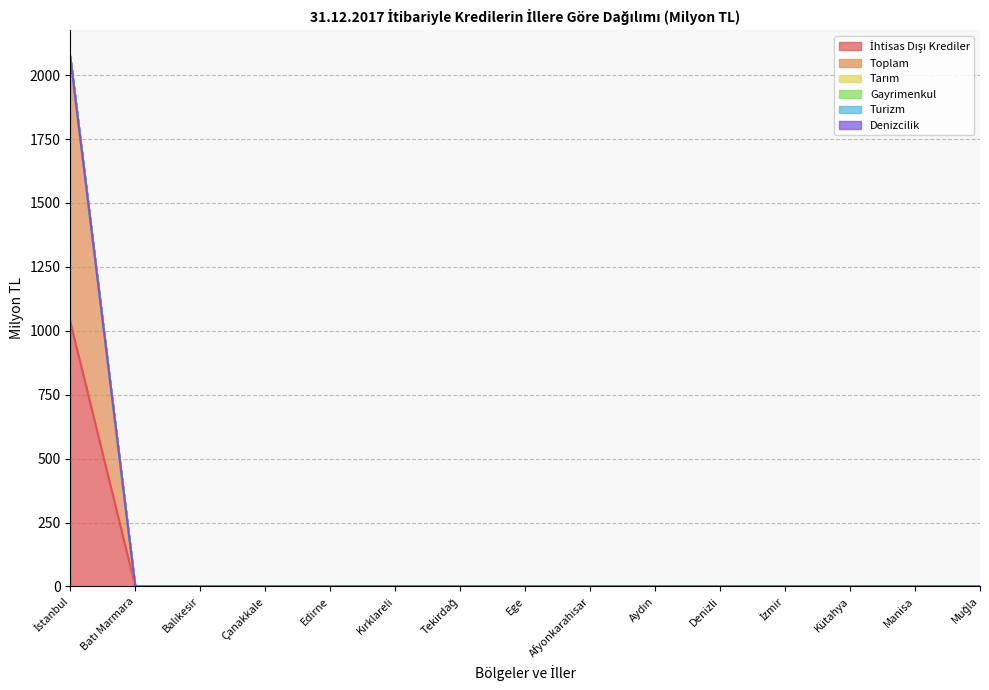

What are all the series names shown in the legend?

İhtisas Dışı Krediler, Toplam, Tarım, Gayrimenkul, Turizm, Denizcilik